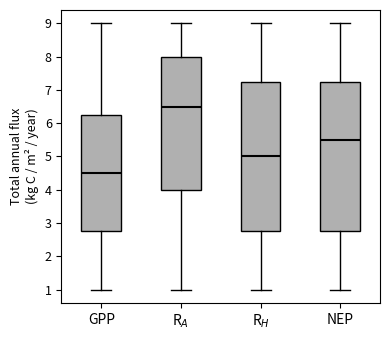

Reading left to right, transcribe this box plot: for each box, give where its median line is, the range the box spans, and where its two whiskers end, as read against the y-axis. The values are not printed on the chart, so give them approximately, as read against the axis.

GPP: median 4.5, box 2.8 to 6.3, whiskers 1.0 to 9.0
R$_A$: median 6.5, box 4.0 to 8.0, whiskers 1.0 to 9.0
R$_H$: median 5.0, box 2.8 to 7.3, whiskers 1.0 to 9.0
NEP: median 5.5, box 2.8 to 7.3, whiskers 1.0 to 9.0